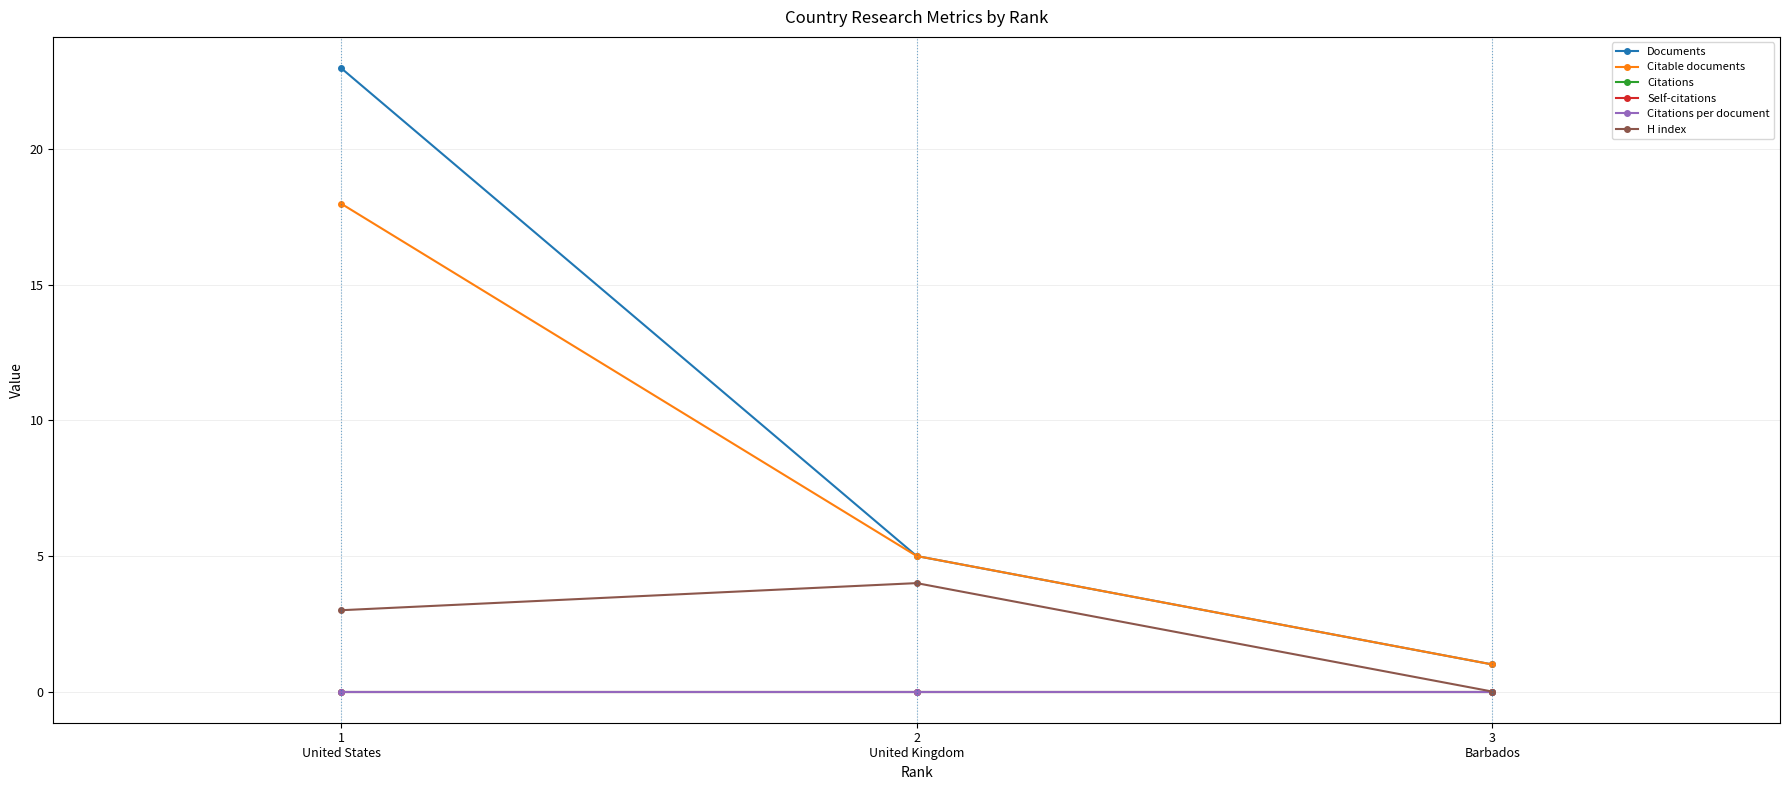

Reading right to left, list all the values displayed in this chart.

Documents: 3
Barbados=1	2
United Kingdom=5	1
United States=23
Citable documents: 3
Barbados=1	2
United Kingdom=5	1
United States=18
Citations: 3
Barbados=0	2
United Kingdom=0	1
United States=0
Self-citations: 3
Barbados=0	2
United Kingdom=0	1
United States=0
Citations per document: 3
Barbados=0	2
United Kingdom=0	1
United States=0
H index: 3
Barbados=0	2
United Kingdom=4	1
United States=3